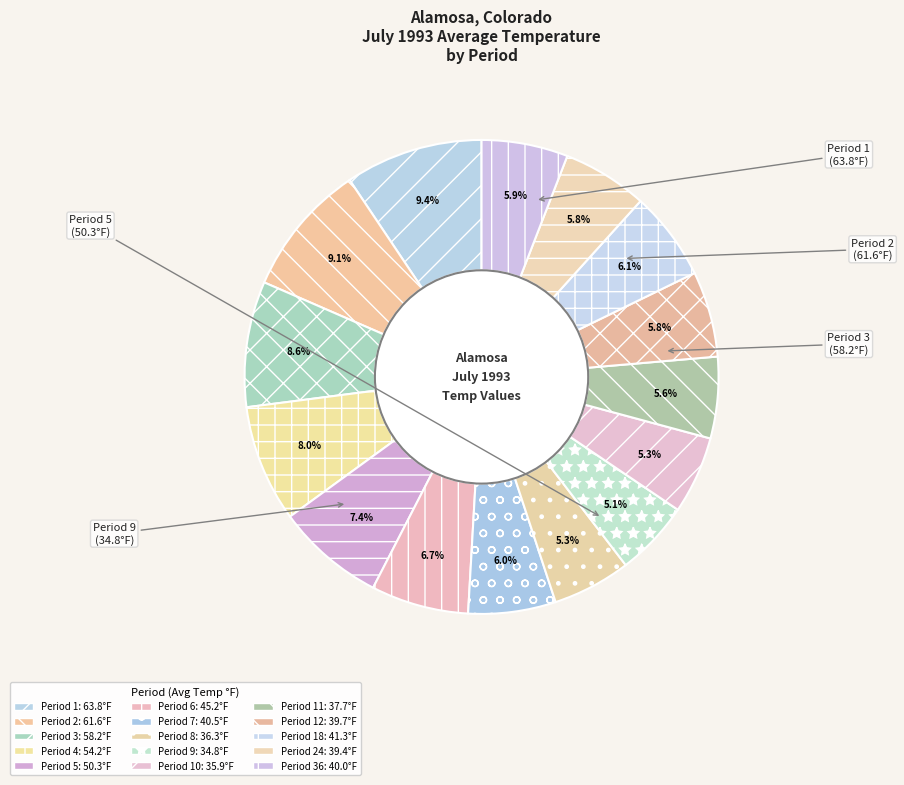

Rank the categories by value from lowest to highest.

Period 9, Period 10, Period 8, Period 11, Period 24, Period 12, Period 36, Period 7, Period 18, Period 6, Period 5, Period 4, Period 3, Period 2, Period 1